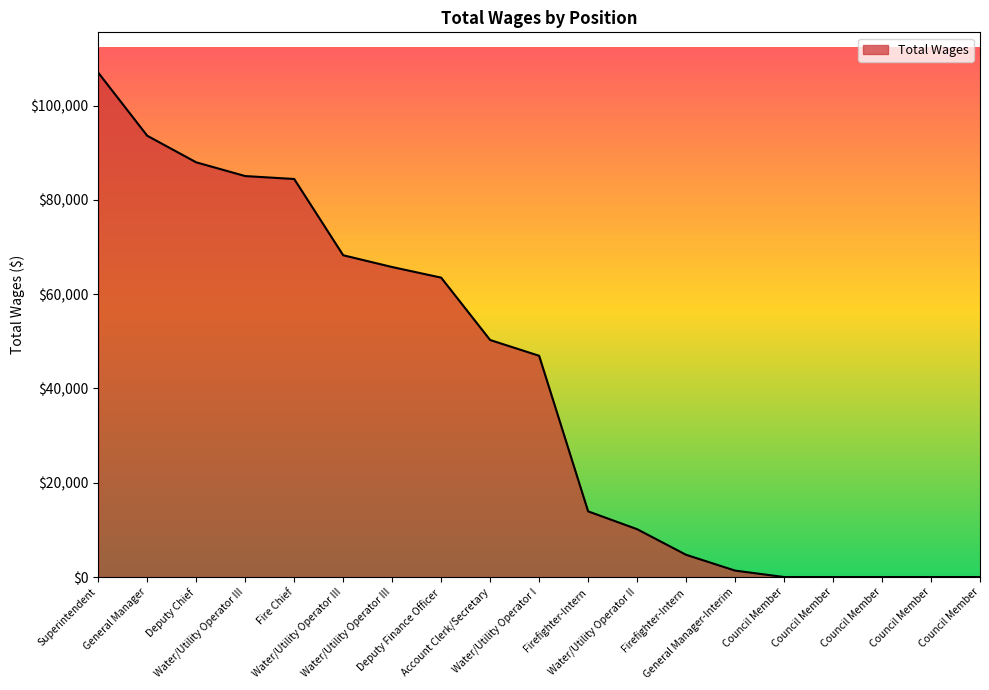

Reading left to right, what are all the values shown in this chart?

106976	93600	87961	85047	84426	68254	65751	63504	50274	46930	13931	10149	4718	1365	0	0	0	0	0